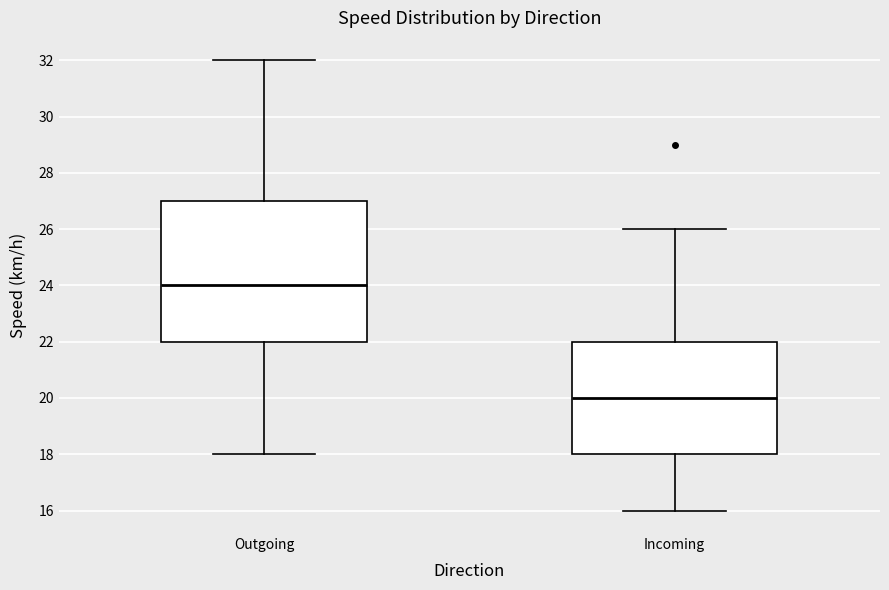

Reading left to right, transcribe this box plot: for each box, give where its median line is, the range the box spans, and where its two whiskers end, as read against the y-axis. The values are not printed on the chart, so give them approximately, as read against the axis.

Outgoing: median 24, box 22 to 27, whiskers 18 to 32
Incoming: median 20, box 18 to 22, whiskers 16 to 26